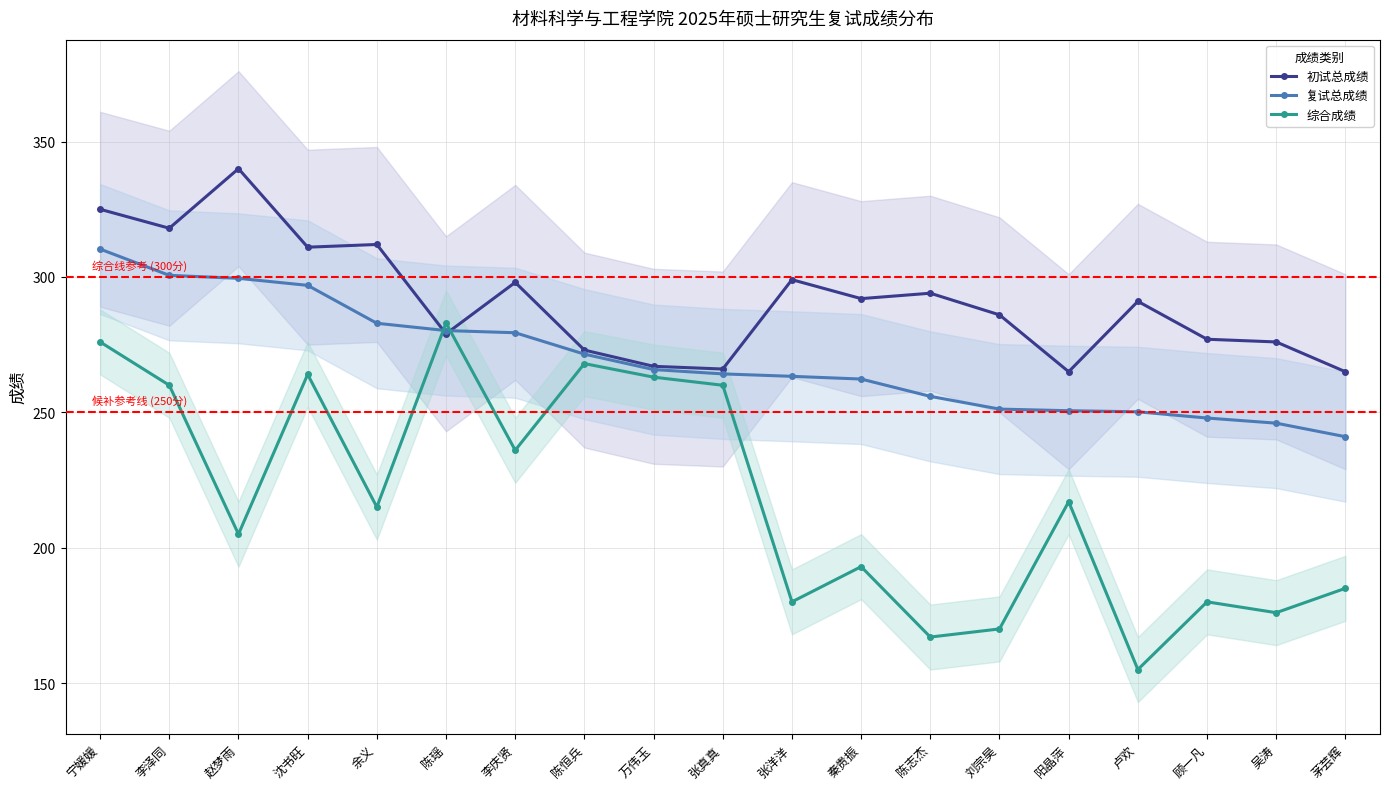

How many distinct data groups are displayed?

3